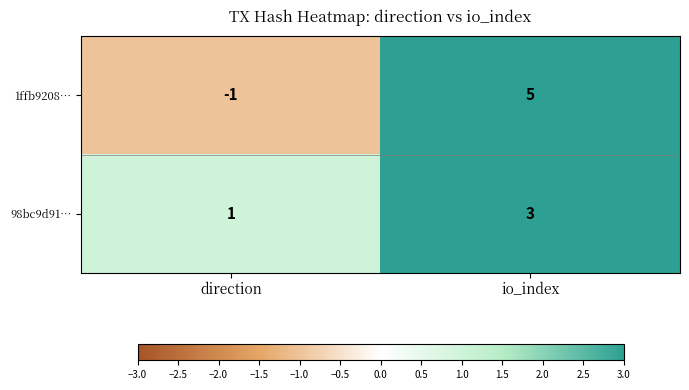

What is the sum of all 1ffb9208… values?

4